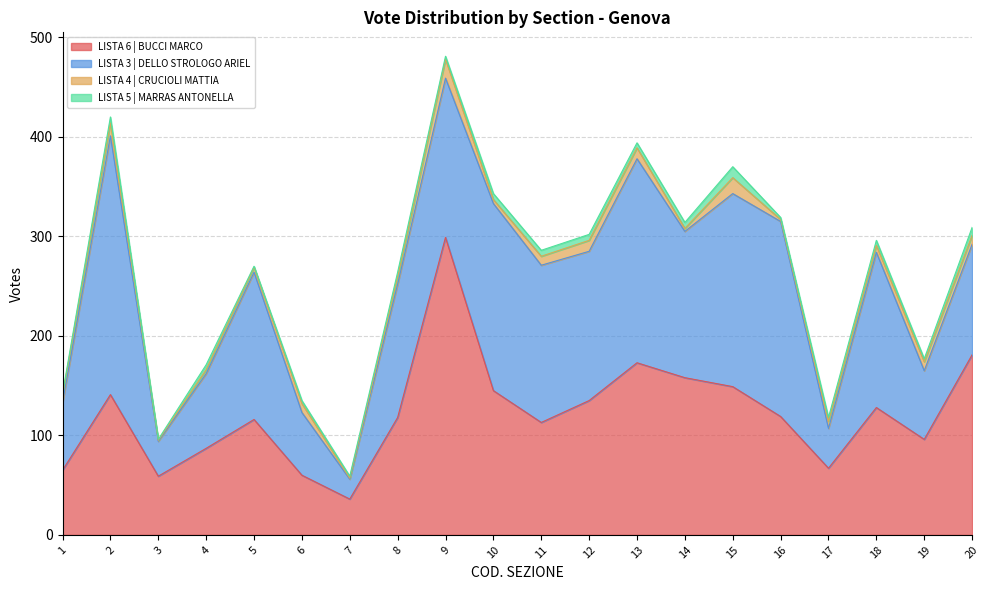

What is the value of the LISTA 4 | CRUCIOLI MATTIA point at the 10th from the left?

4